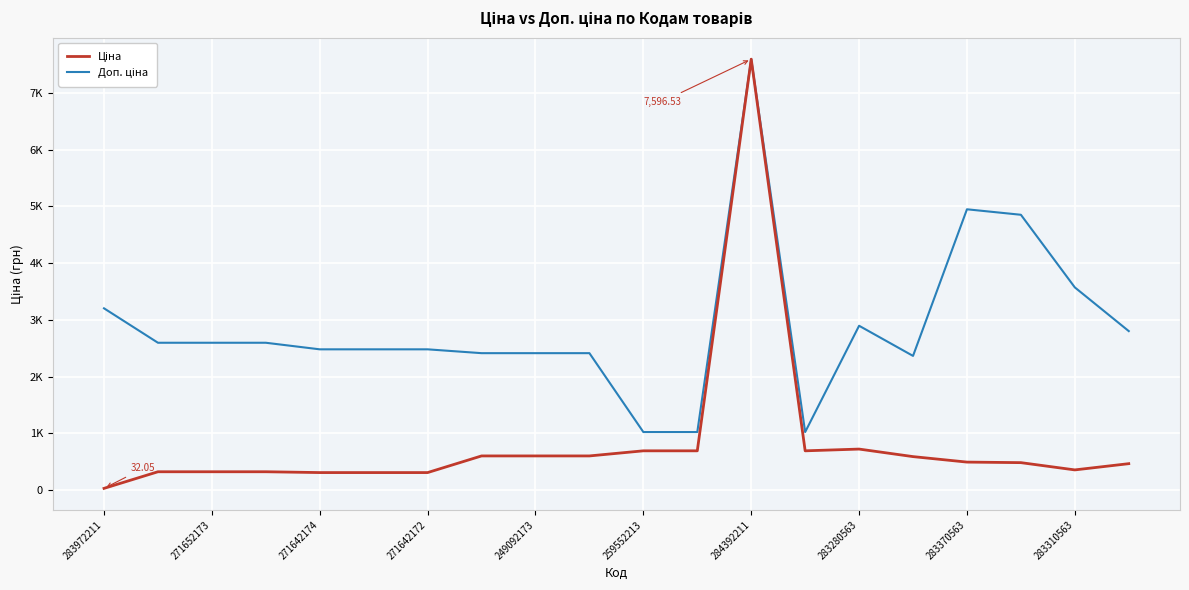

Reading left to right, transcribe all the data shown in this chart.

Ціна: 32.0	324.8	324.8	324.8	310.3	310.3	310.3	603.7	603.7	603.7	693.7	693.7	7596.5	693.7	724.5	591.6	495.0	485.4	357.4	467.3
Доп. ціна: 3205.0	2598.3	2598.3	2598.3	2482.4	2482.4	2482.4	2414.8	2414.8	2414.8	1024.6	1024.6	7596.5	1024.6	2897.8	2366.5	4950.4	4853.8	3573.9	2803.6